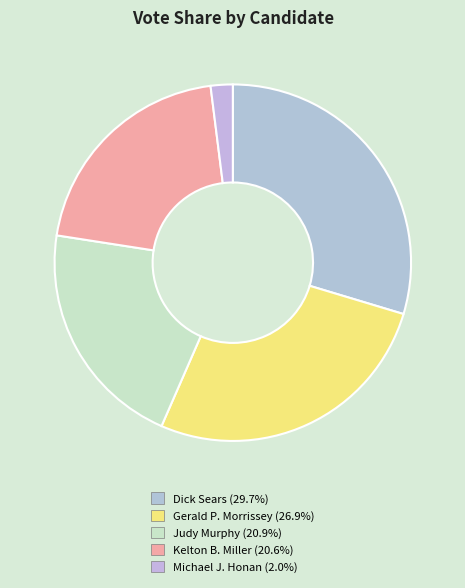

Is it true that Dick Sears is 30% of the pie?

True